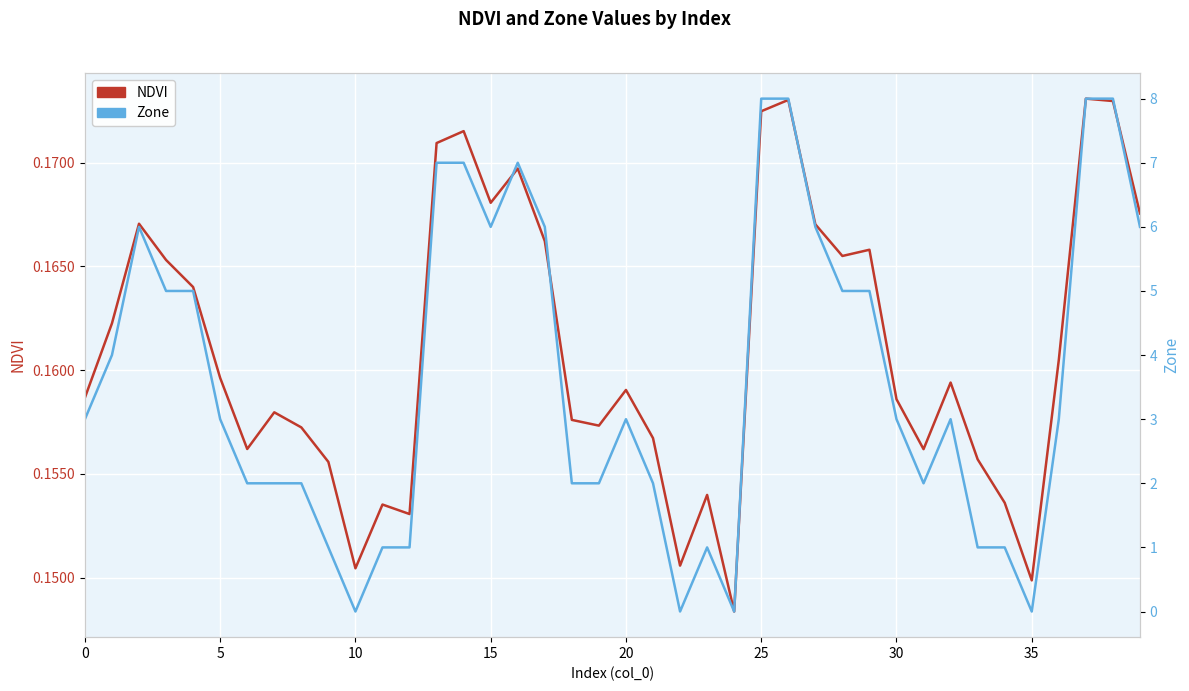

Is this an area chart (filled region under the line)?

No